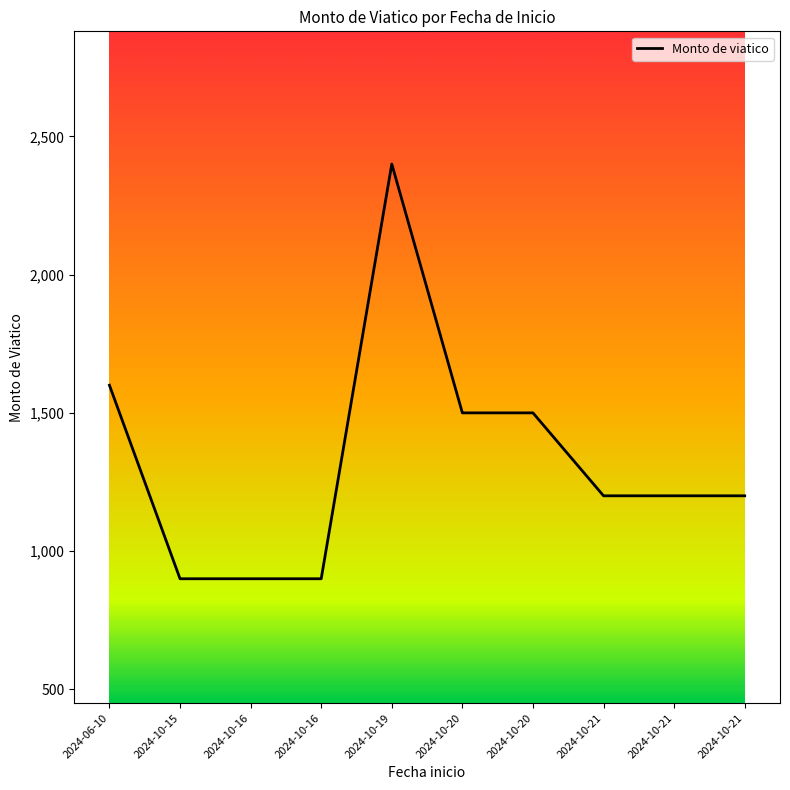

List the labels in order of value, smallest first.

2024-10-15, 2024-10-16, 2024-10-16, 2024-10-21, 2024-10-21, 2024-10-21, 2024-10-20, 2024-10-20, 2024-06-10, 2024-10-19